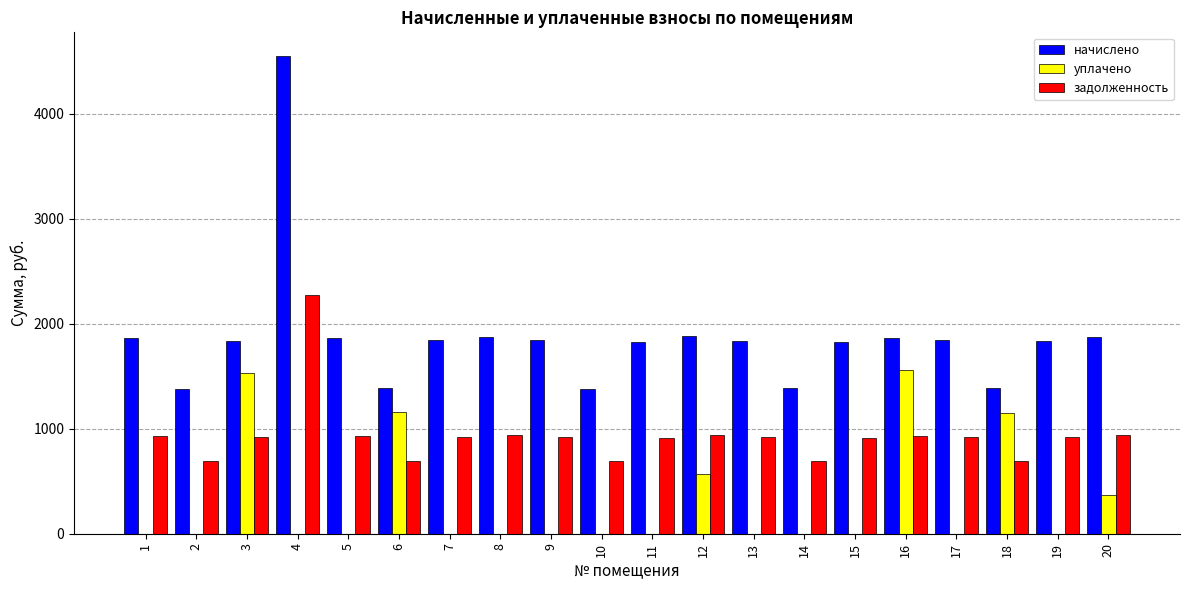

Is the value of начислено at 18 greater than the value of уплачено at 7?

Yes